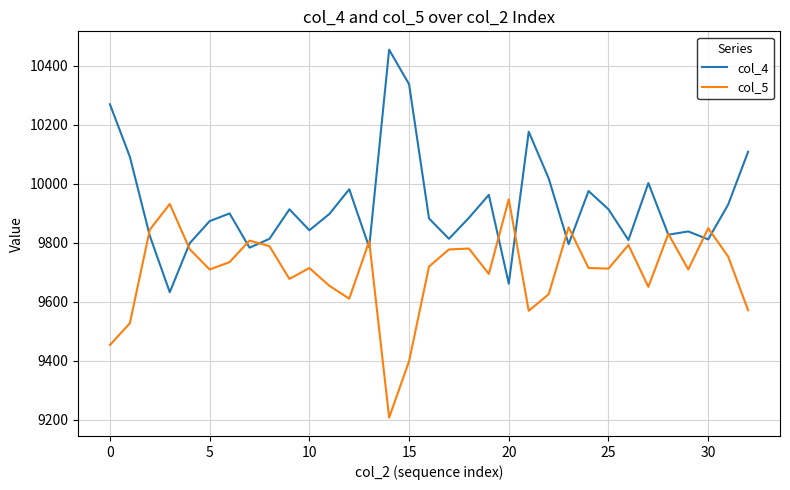

What is the maximum value shown in the chart?

10455